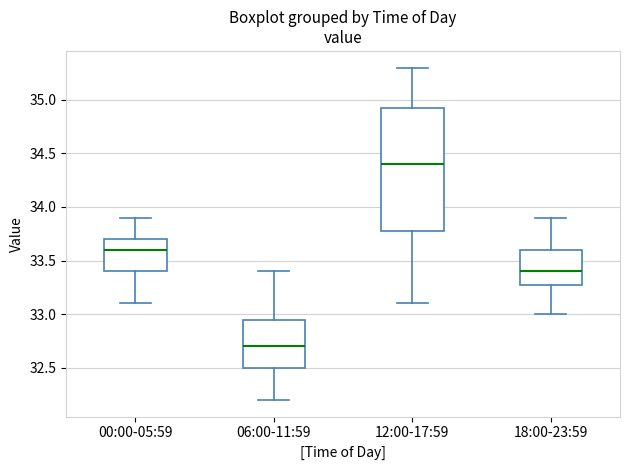

Where is the lower edge of the box for 18:00-23:59 on the y-axis? The values are not printed on the chart, so give them approximately, as read against the axis.

33.30